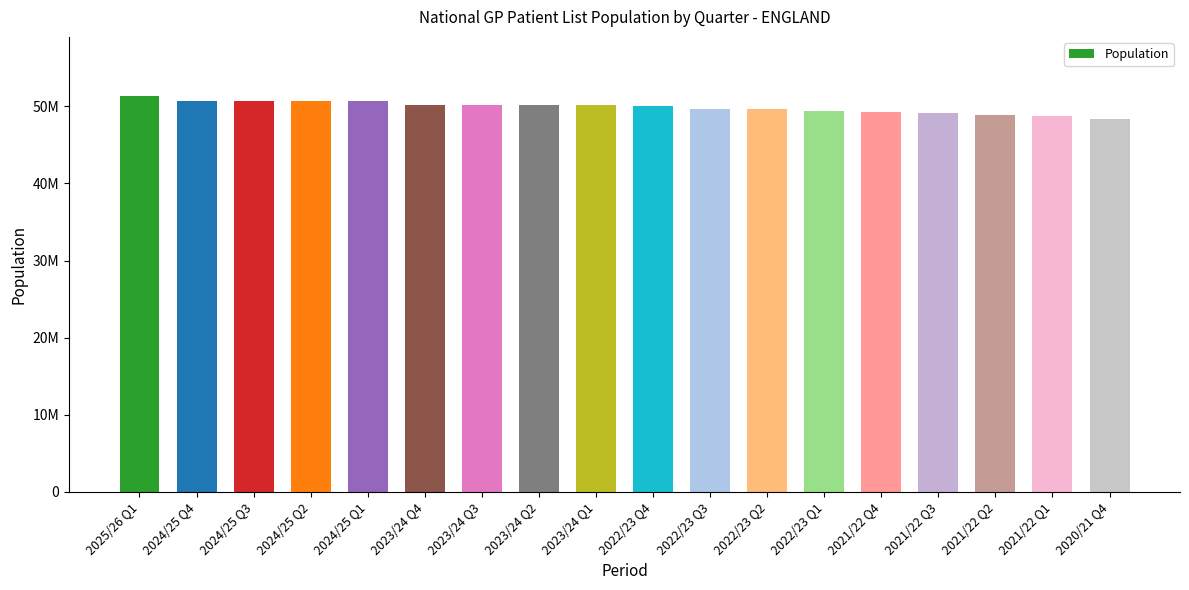

Is it true that the value at 2023/24 Q3 is 50136341?

True